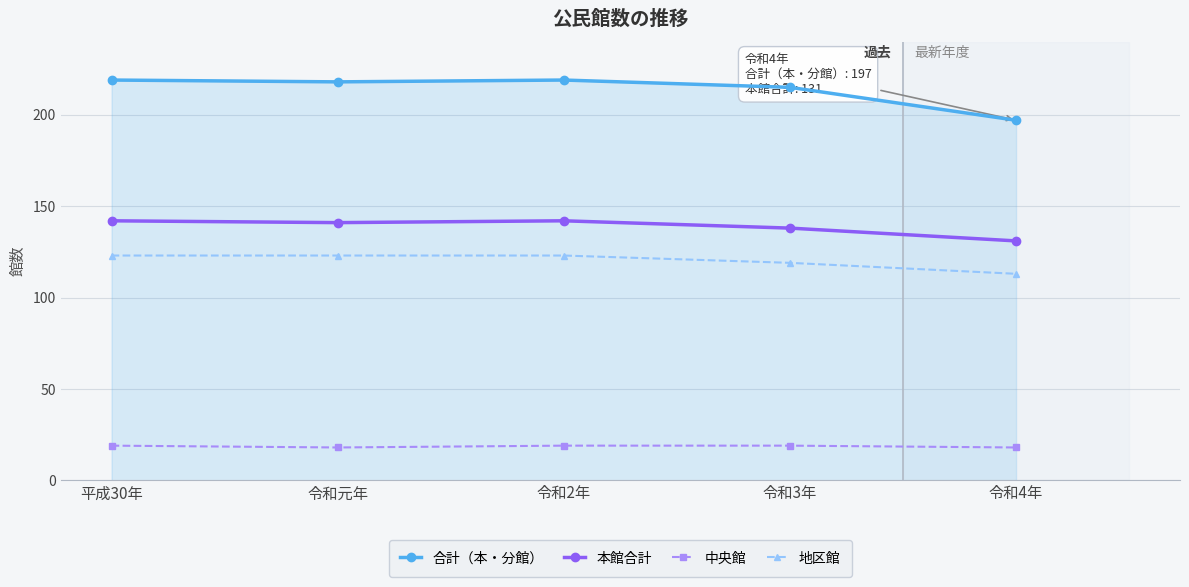

What are all the series names shown in the legend?

合計（本・分館）, 本館合計, 中央館, 地区館